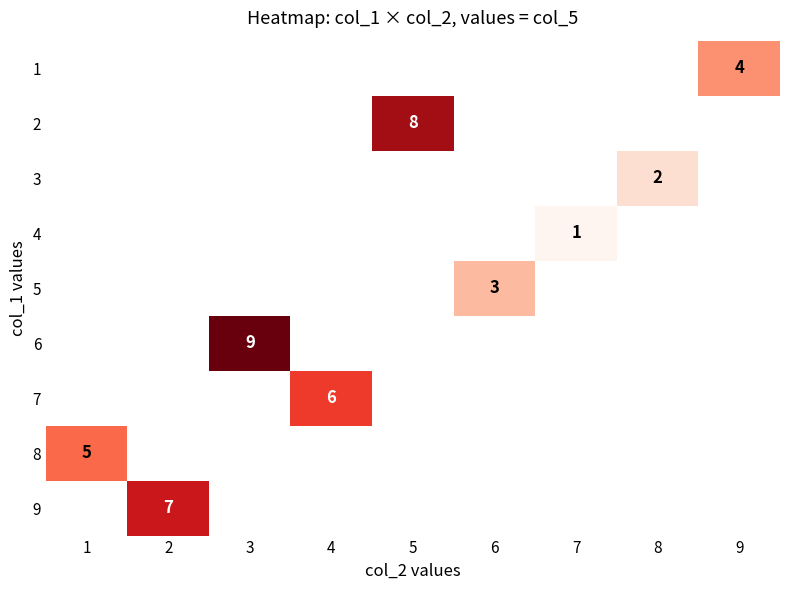

How many data points does each series have?

9